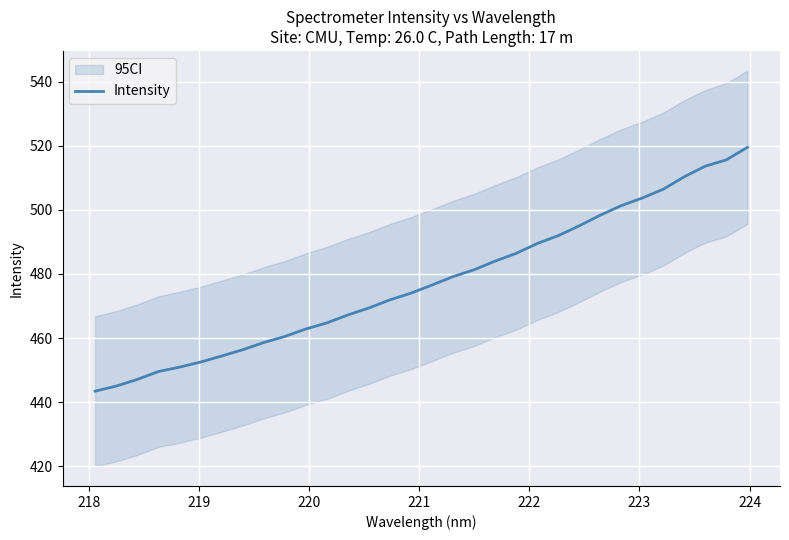

What is the value of the 27th point from the left?

503.7